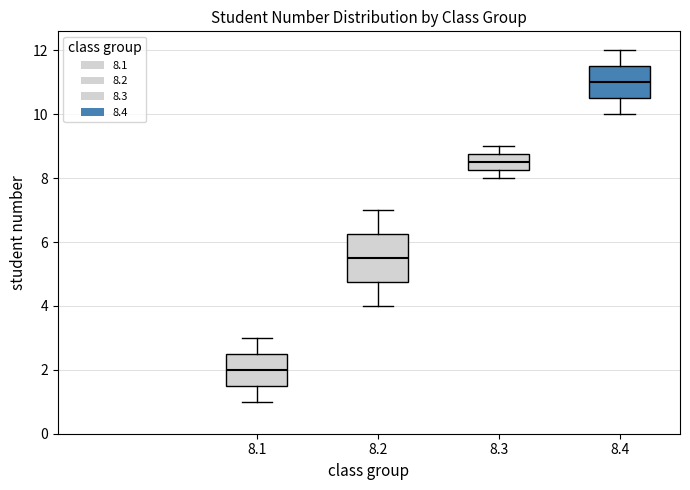

Which box has the highest median line?

8.4